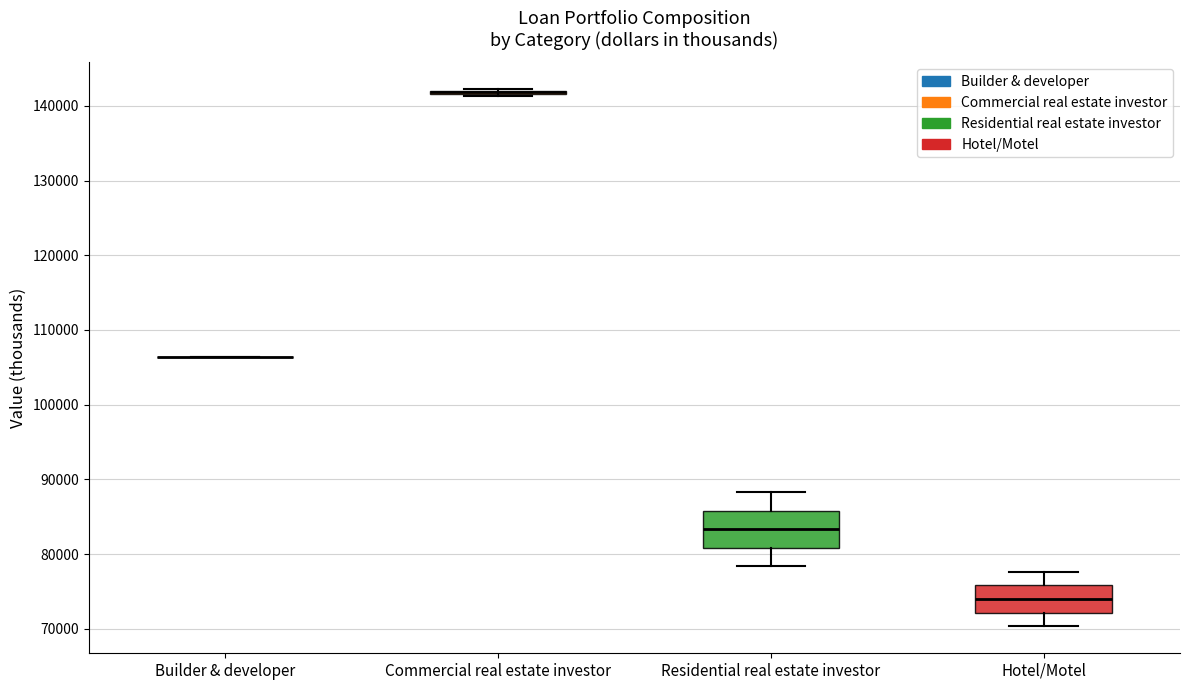

Reading left to right, transcribe this box plot: for each box, give where its median line is, the range the box spans, and where its two whiskers end, as read against the y-axis. The values are not printed on the chart, so give them approximately, as read against the axis.

Builder & developer: box collapsed to a line at 106000, whiskers 106000 to 106000
Commercial real estate investor: box collapsed to a line at 142000, whiskers 141000 to 142000
Residential real estate investor: median 83000, box 81000 to 86000, whiskers 78000 to 88000
Hotel/Motel: median 74000, box 72000 to 76000, whiskers 70000 to 78000